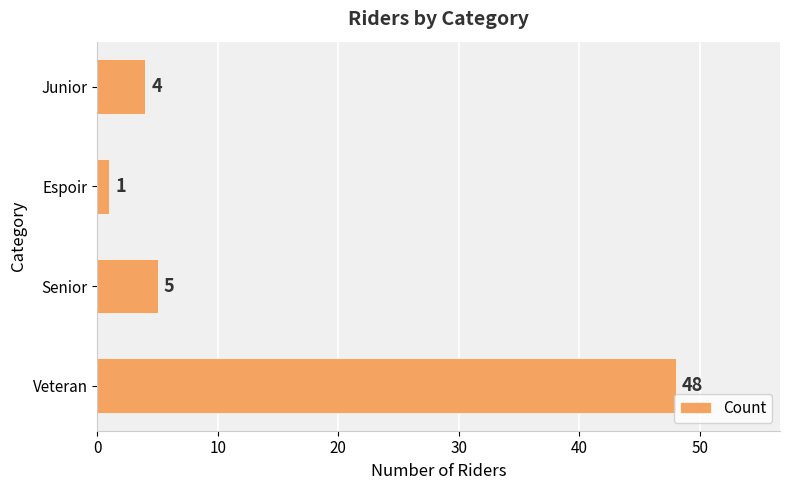

Approximately how many times larger is the value at Veteran compared to Junior?

12.0